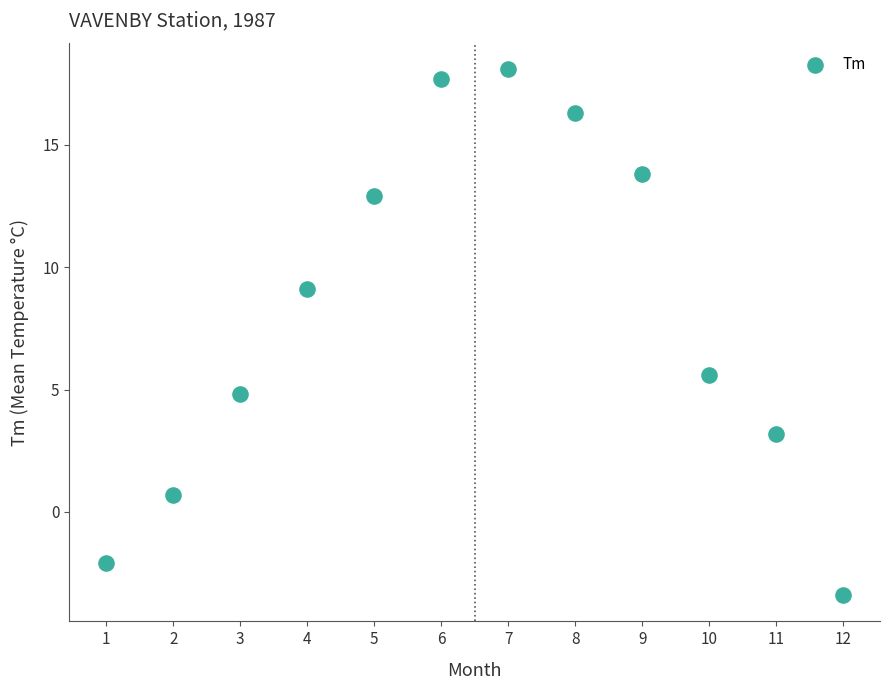

What is the average Y value?

8.1